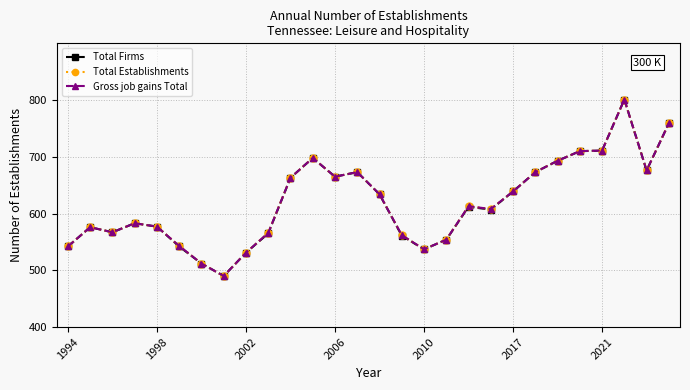

Does the chart have visible grid lines?

Yes